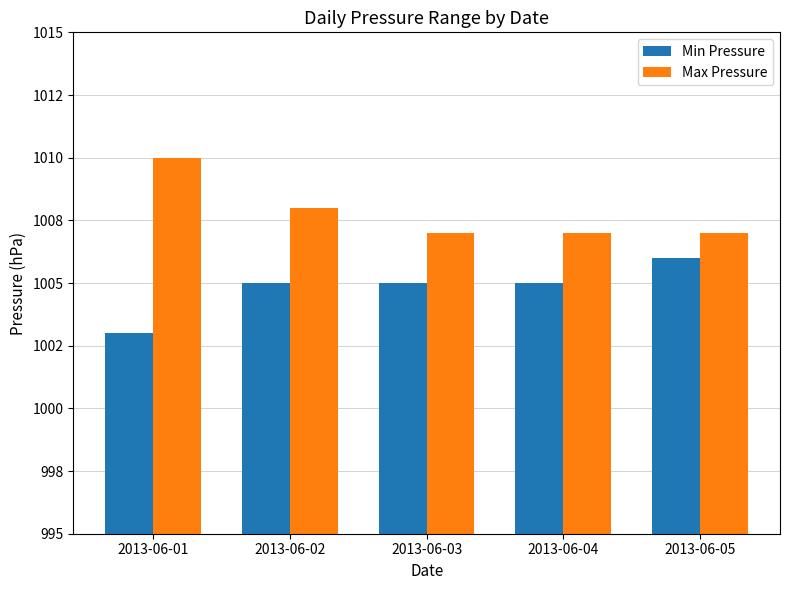

What is the value of the Min Pressure bar at the 3rd from the left?

1005